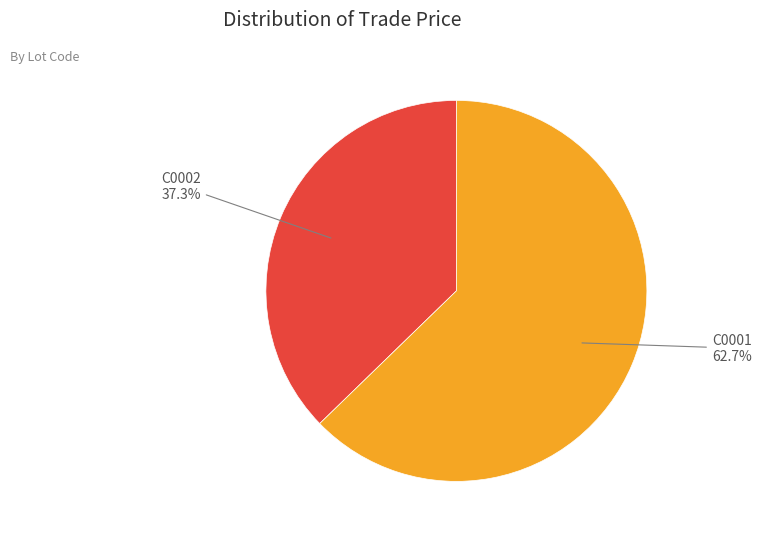

To the nearest percent, what is the difference between the C0002 and C0001 slice percentages?

25%